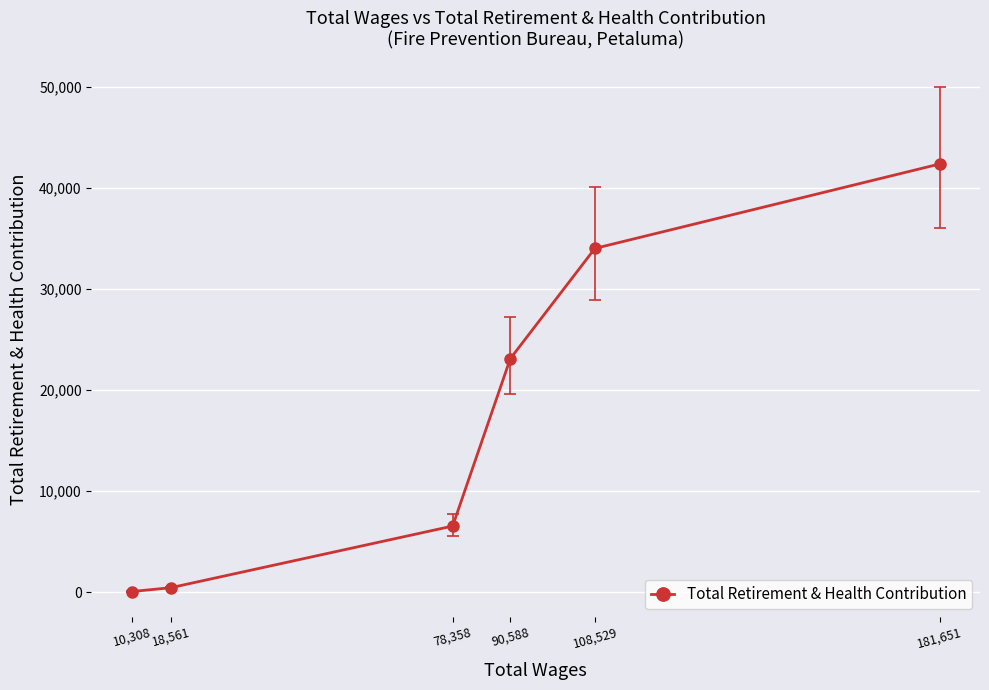

What is the ratio of the value at 90,588 to the value at 18,561?

53.8